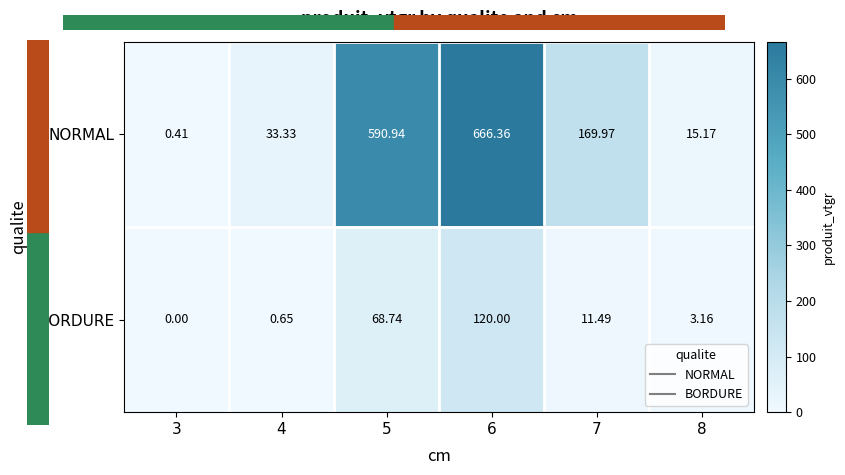

Is the value of NORMAL at 6 greater than the value of BORDURE at 6?

Yes